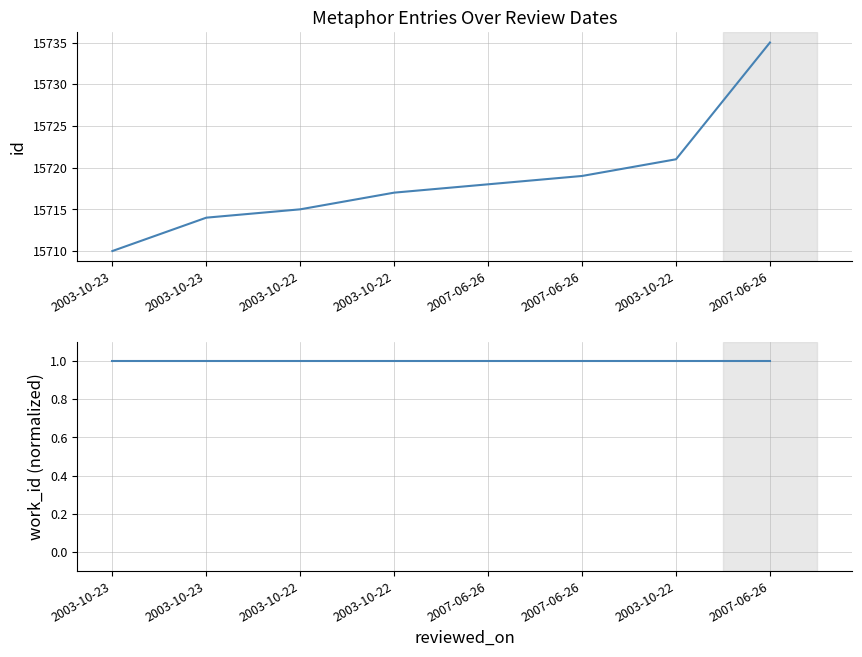

List the labels in order of work_id value, smallest first.

2003-10-23, 2003-10-23, 2003-10-22, 2003-10-22, 2007-06-26, 2007-06-26, 2003-10-22, 2007-06-26